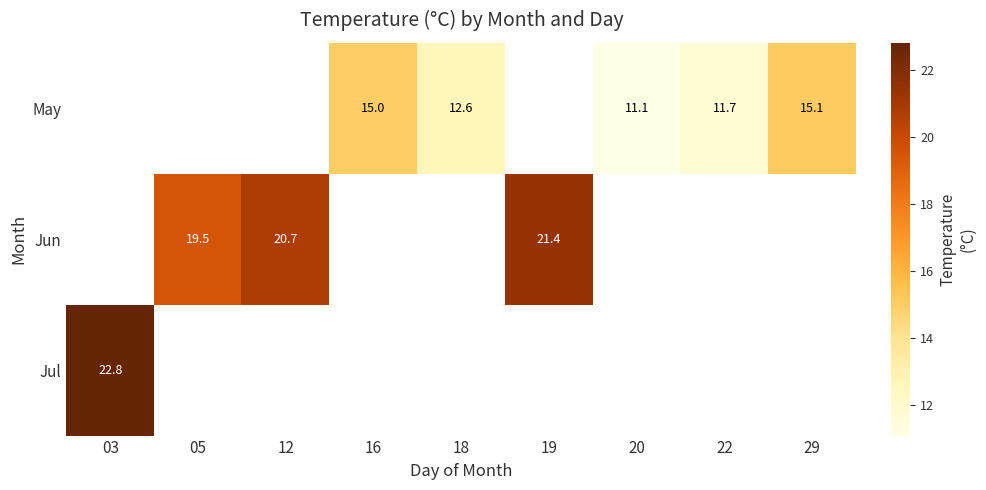

Is it true that May equals 2.8 at 22?

False